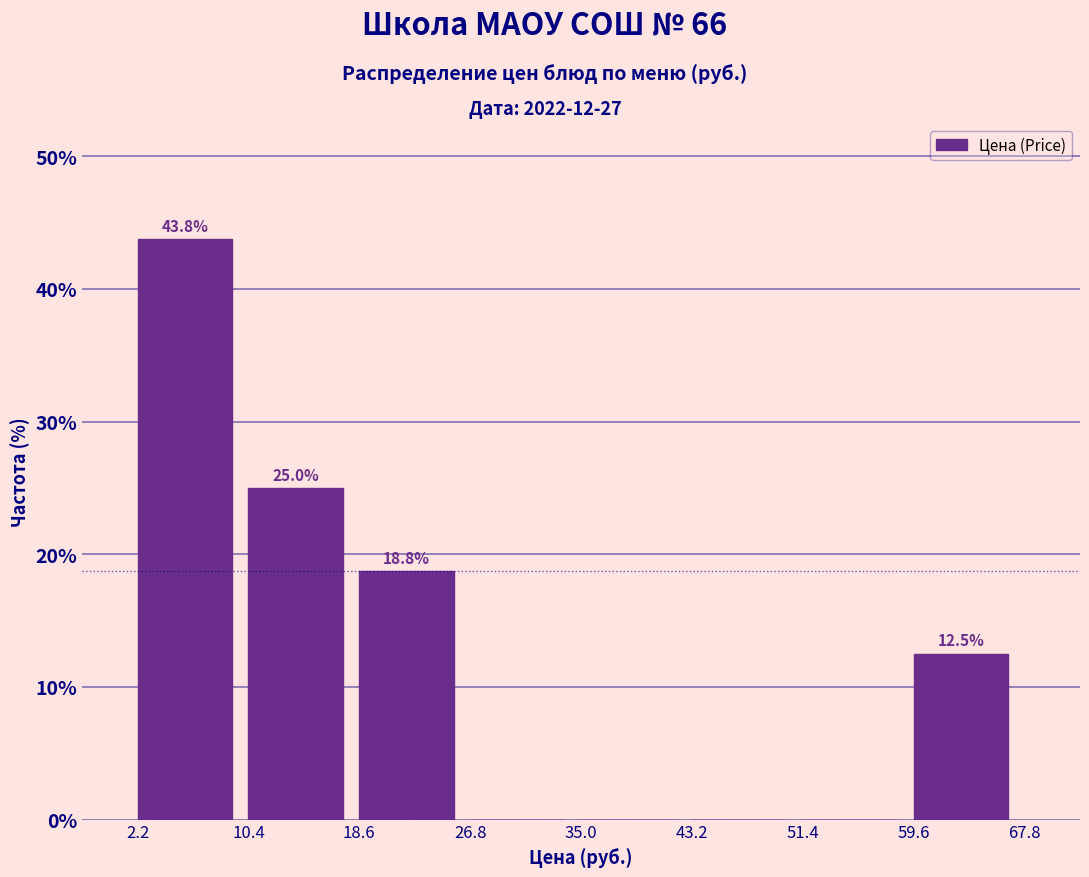

Over which range of the x-axis is the bar tallest?

2.2 to 10.4